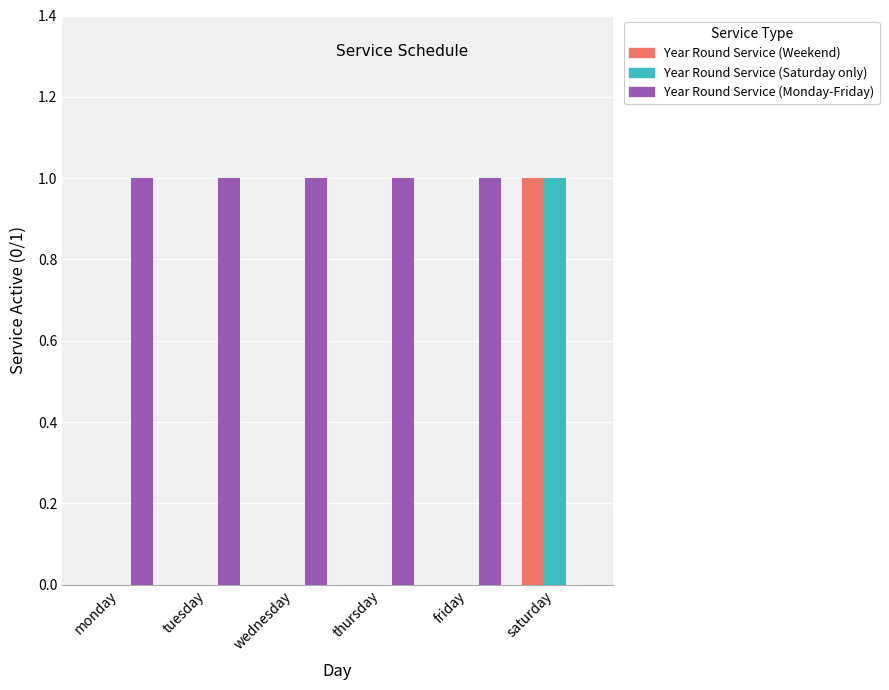

At which label does Year Round Service (Weekend) reach its peak?

saturday